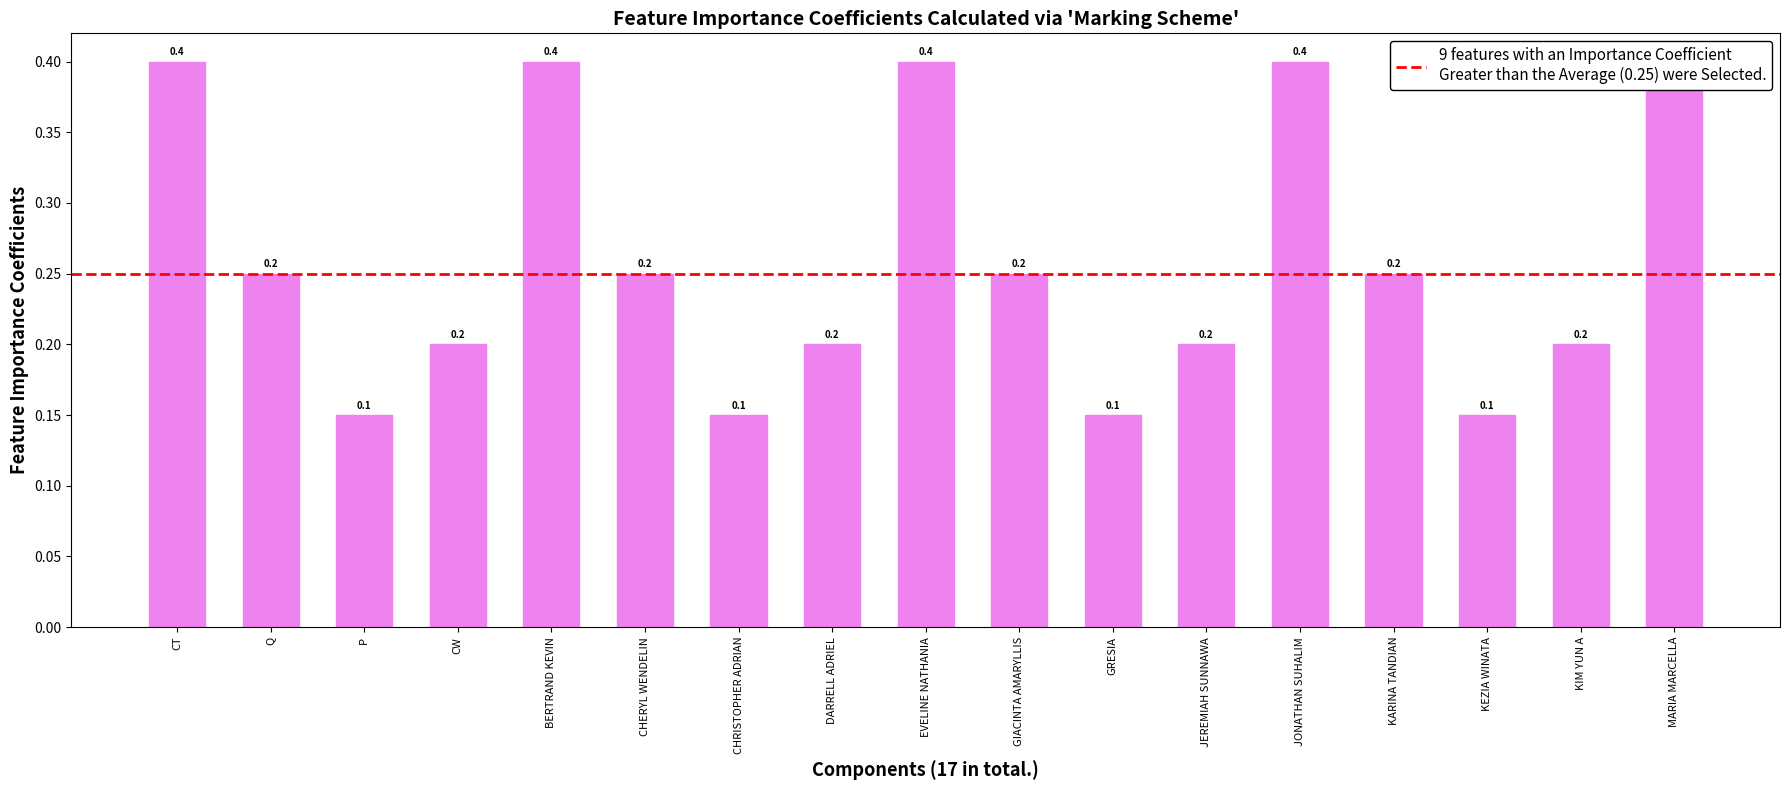

Reading left to right, what are all the values shown in this chart?

0.4	0.2	0.1	0.2	0.4	0.2	0.1	0.2	0.4	0.2	0.1	0.2	0.4	0.2	0.1	0.2	0.4